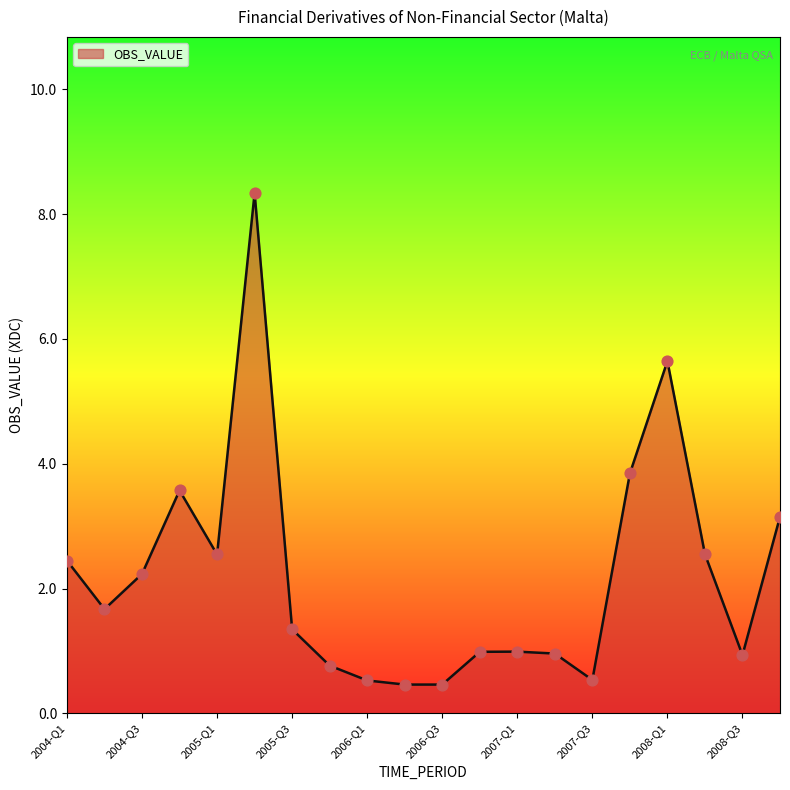

What is the difference between the maximum and minimum values?

7.9